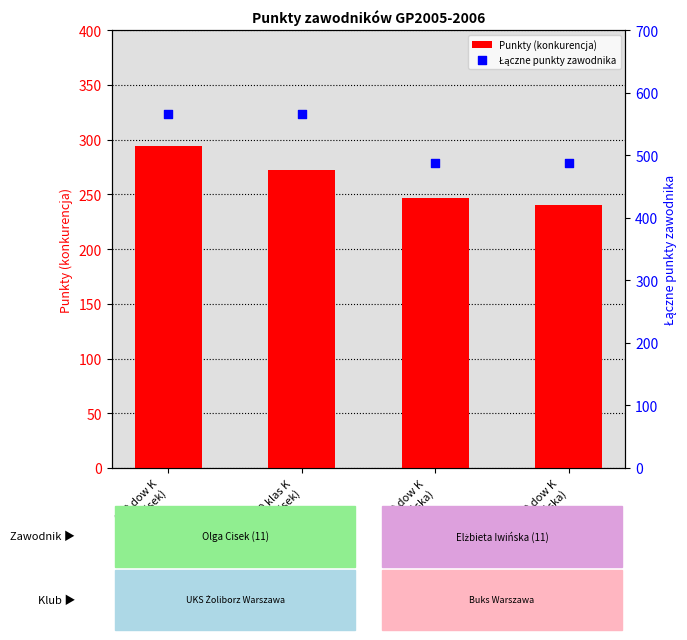

At how many categories does at least one series exceed 332?

4